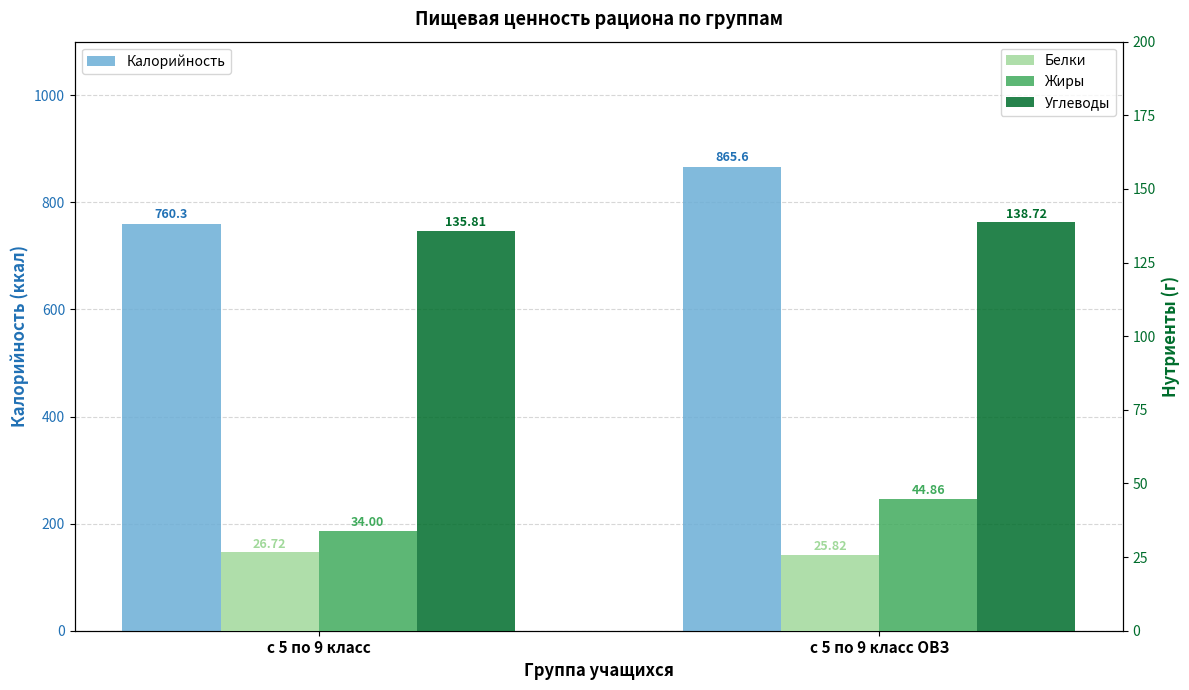

What is the difference between the maximum and minimum values in the Углеводы series?

2.9